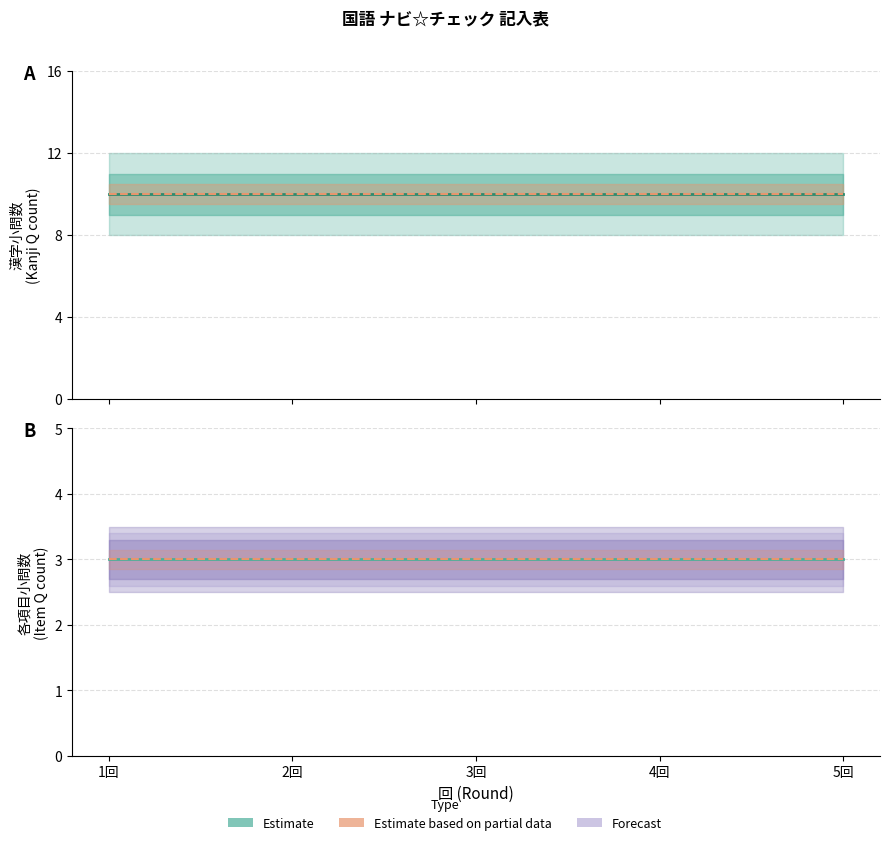

At how many categories does at least one series exceed 5?

5